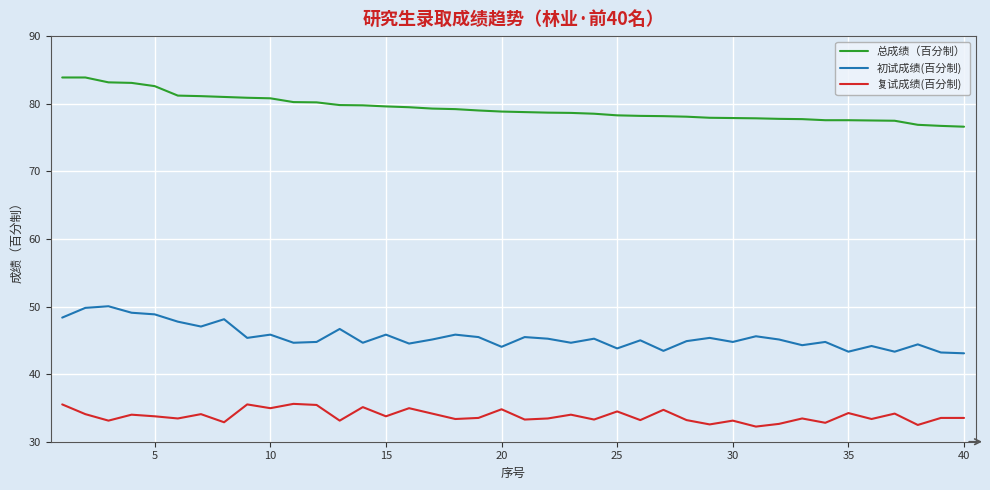

List the series in order of their overall mean, lowest first.

复试成绩(百分制), 初试成绩(百分制), 总成绩（百分制）